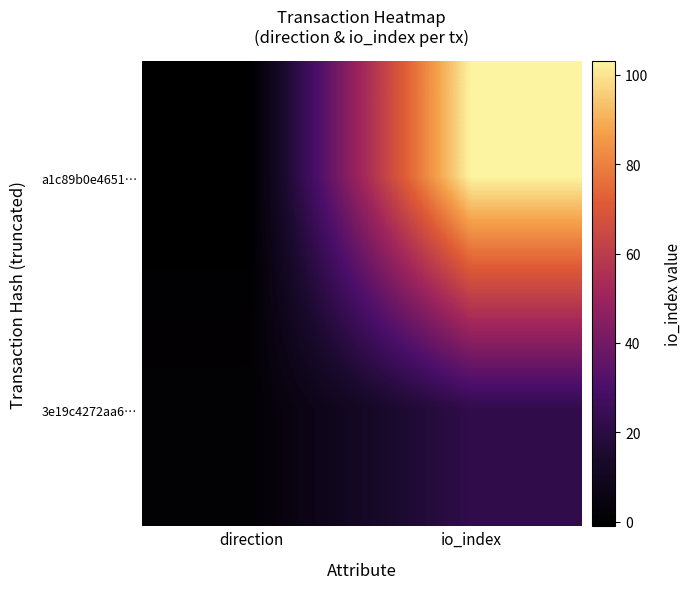

At how many categories does at least one series exceed 59?

1